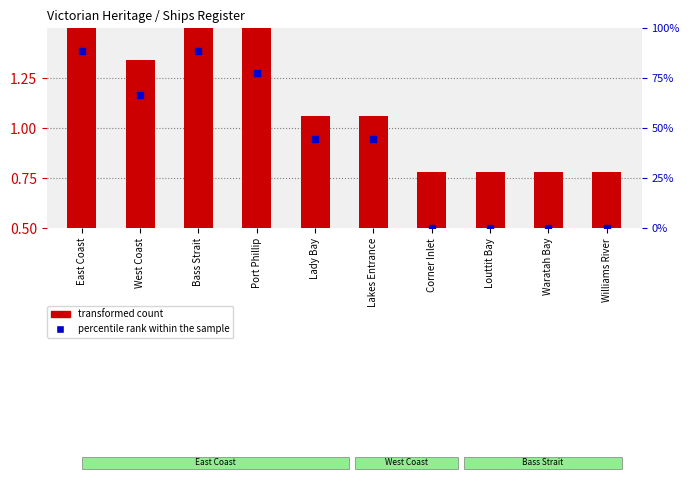

Is the value of percentile rank within the sample at West Coast greater than the value of transformed count at West Coast?

Yes